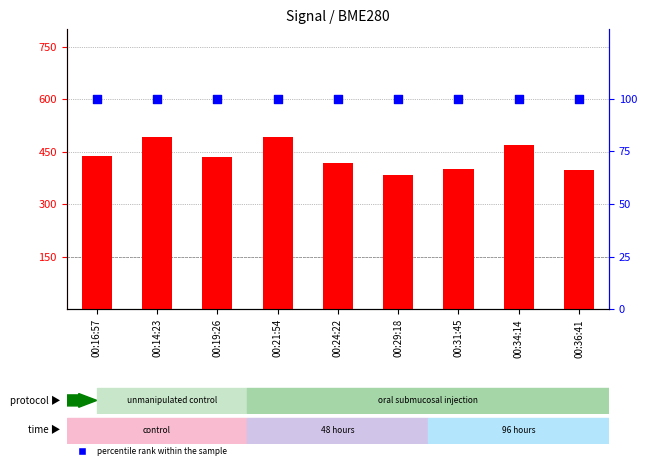

At which category is the sum across all series the highest?

00:21:54